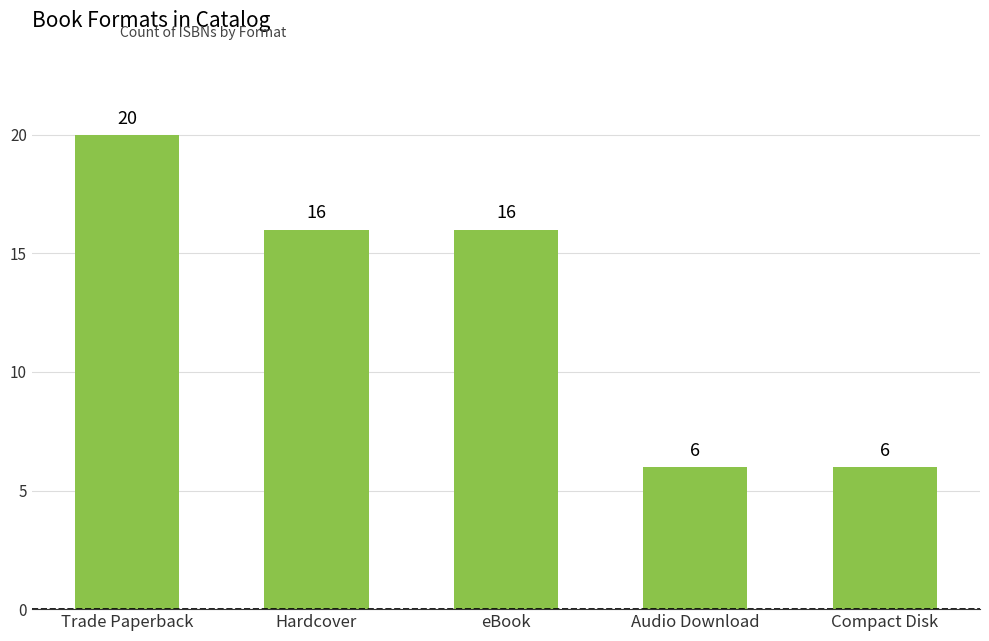

What is the sum of the values at Trade Paperback and Hardcover?

36